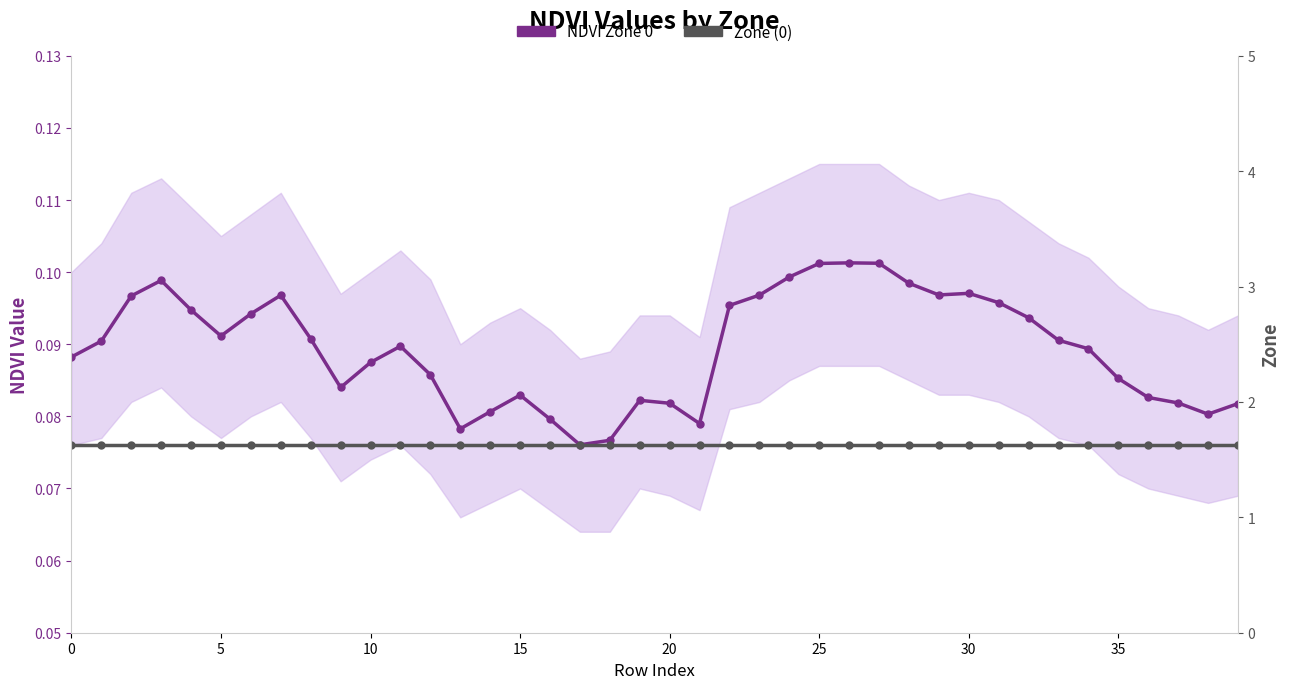

Reading right to left, what are all the values shown in this chart?

NDVI Zone 0: 0.1	0.1	0.1	0.1	0.1	0.1	0.1	0.1	0.1	0.1	0.1	0.1	0.1	0.1	0.1	0.1	0.1	0.1	0.1	0.1	0.1	0.1	0.1	0.1	0.1	0.1	0.1	0.1	0.1	0.1	0.1	0.1	0.1	0.1	0.1	0.1	0.1	0.1	0.1	0.1
Zone (0): 0.1	0.1	0.1	0.1	0.1	0.1	0.1	0.1	0.1	0.1	0.1	0.1	0.1	0.1	0.1	0.1	0.1	0.1	0.1	0.1	0.1	0.1	0.1	0.1	0.1	0.1	0.1	0.1	0.1	0.1	0.1	0.1	0.1	0.1	0.1	0.1	0.1	0.1	0.1	0.1